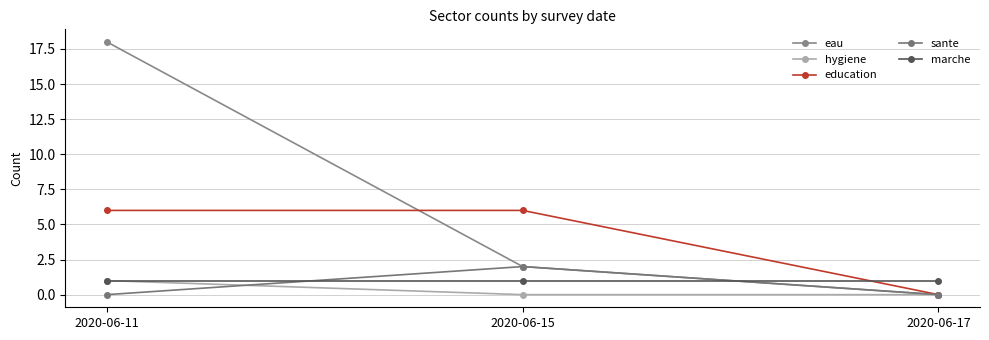

What value does the education series have at 2020-06-15?

6